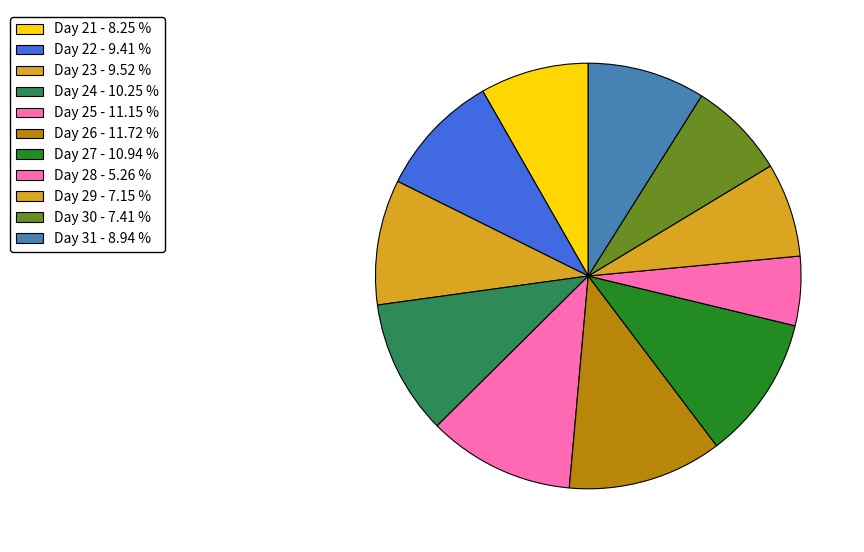

Count the number of slices in the pie.

11